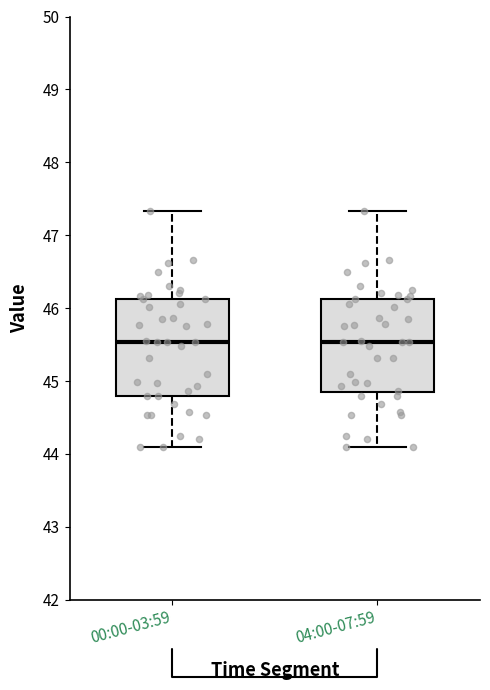

Reading left to right, transcribe this box plot: for each box, give where its median line is, the range the box spans, and where its two whiskers end, as read against the y-axis. The values are not printed on the chart, so give them approximately, as read against the axis.

00:00-03:59: median 45.5, box 44.8 to 46.1, whiskers 44.1 to 47.3
04:00-07:59: median 45.5, box 44.9 to 46.1, whiskers 44.1 to 47.3